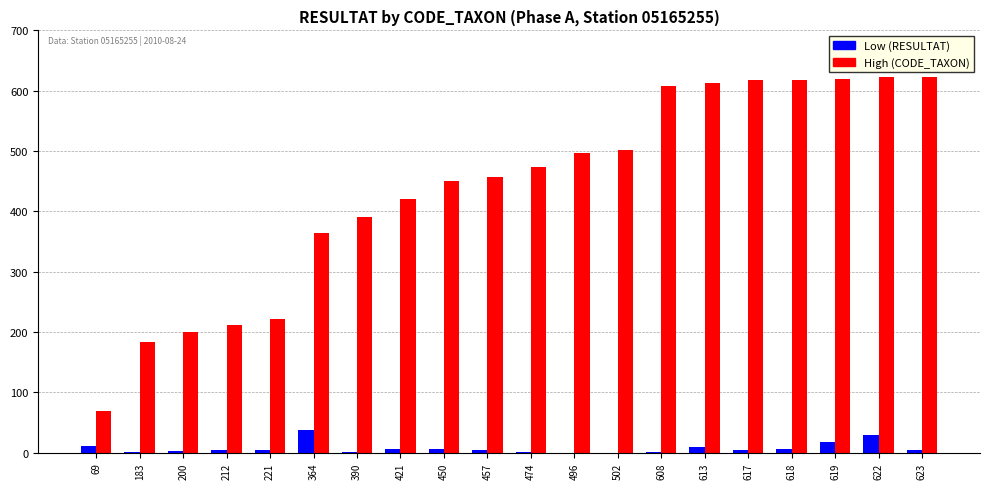

Which series has the largest total across all categories?

High (CODE_TAXON)